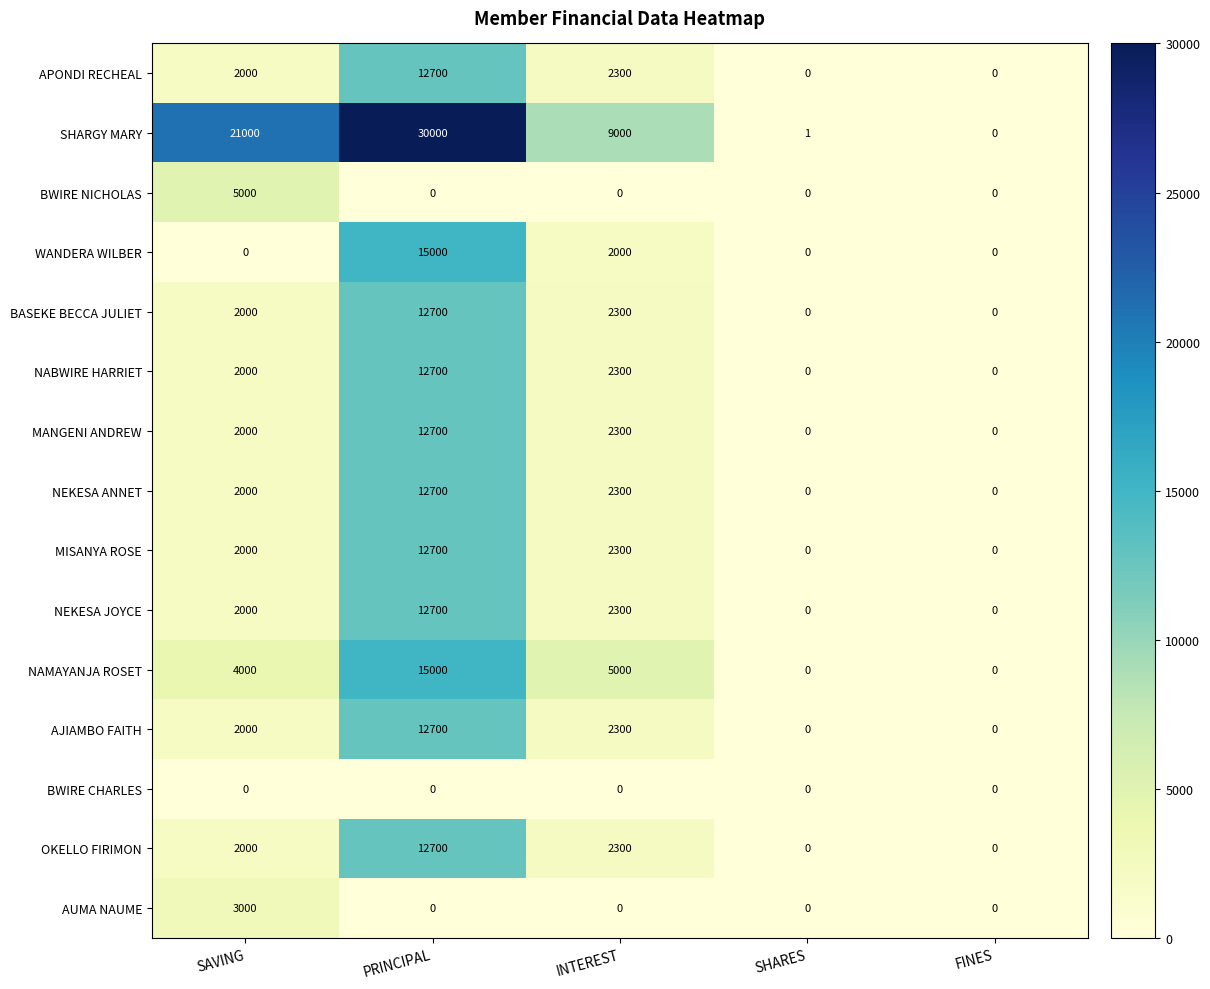

What is the difference between the maximum and minimum values in the AJIAMBO FAITH series?

12700